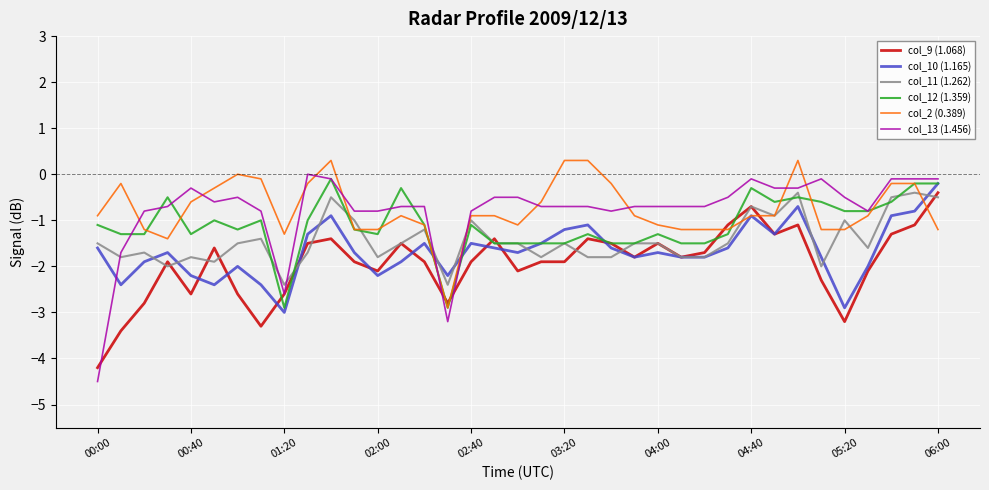

What is the greatest value displayed?

0.3